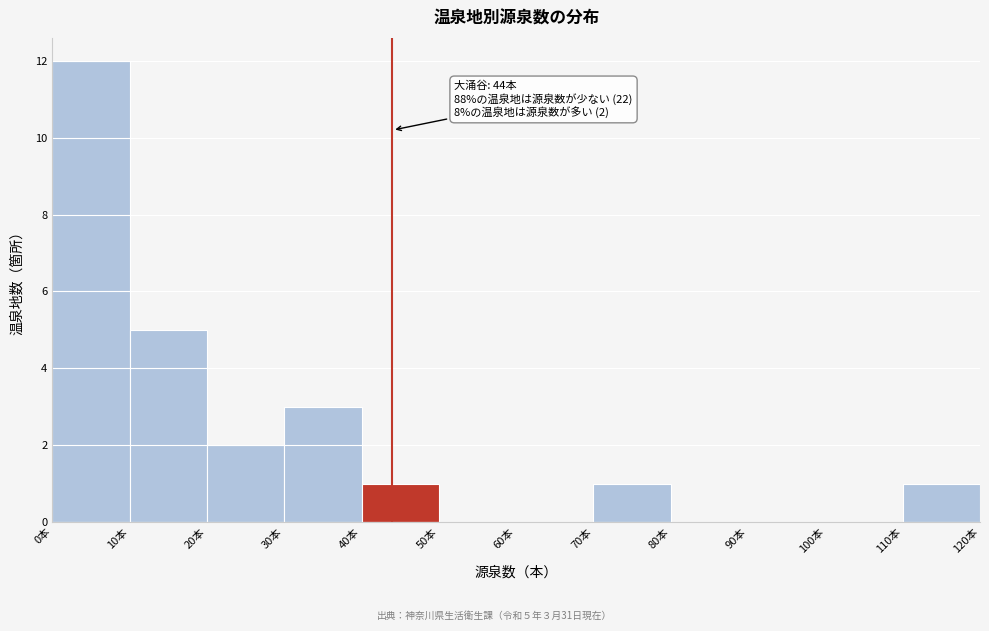

Over which range of the x-axis is the bar tallest?

0 to 10